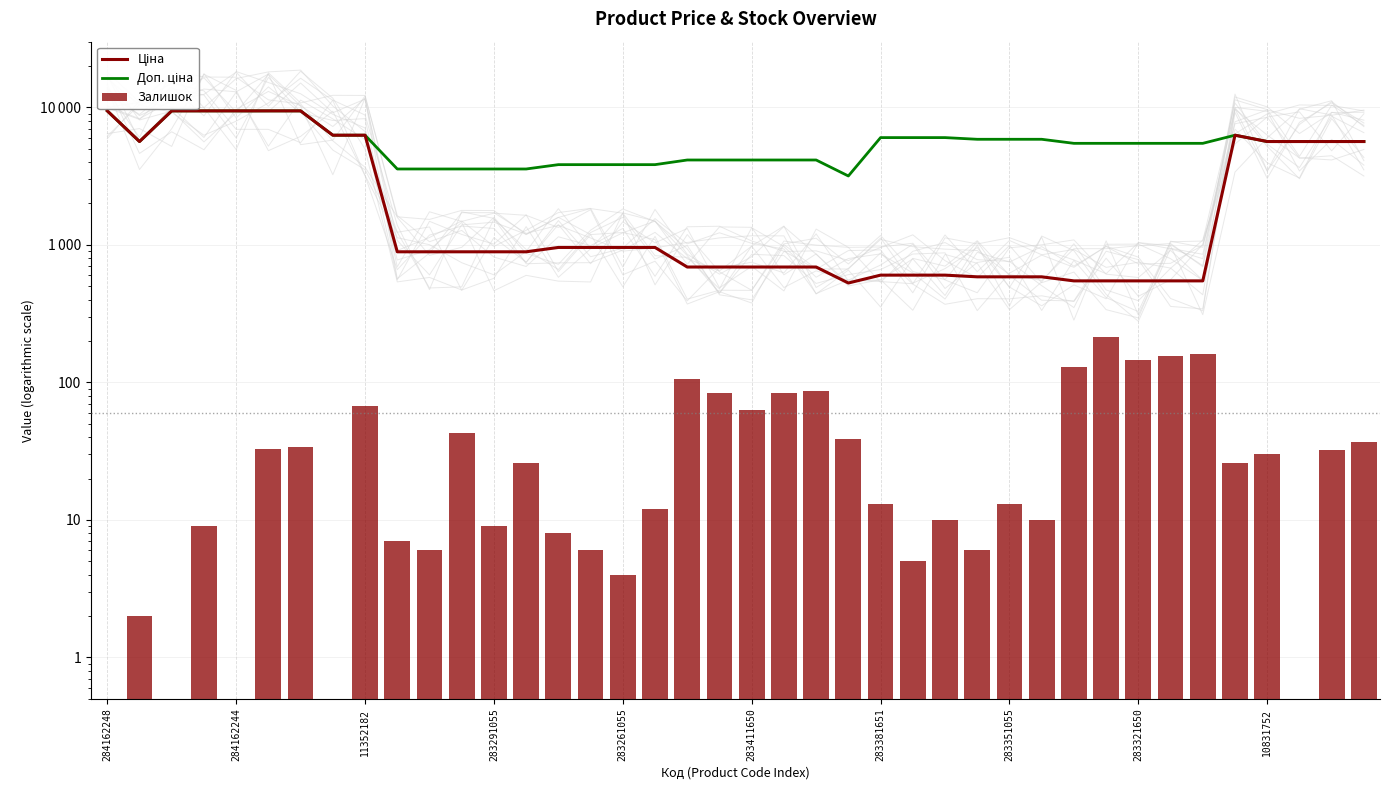

Rank the series by their average value, from lowest to highest.

Залишок, Ціна, Доп. ціна